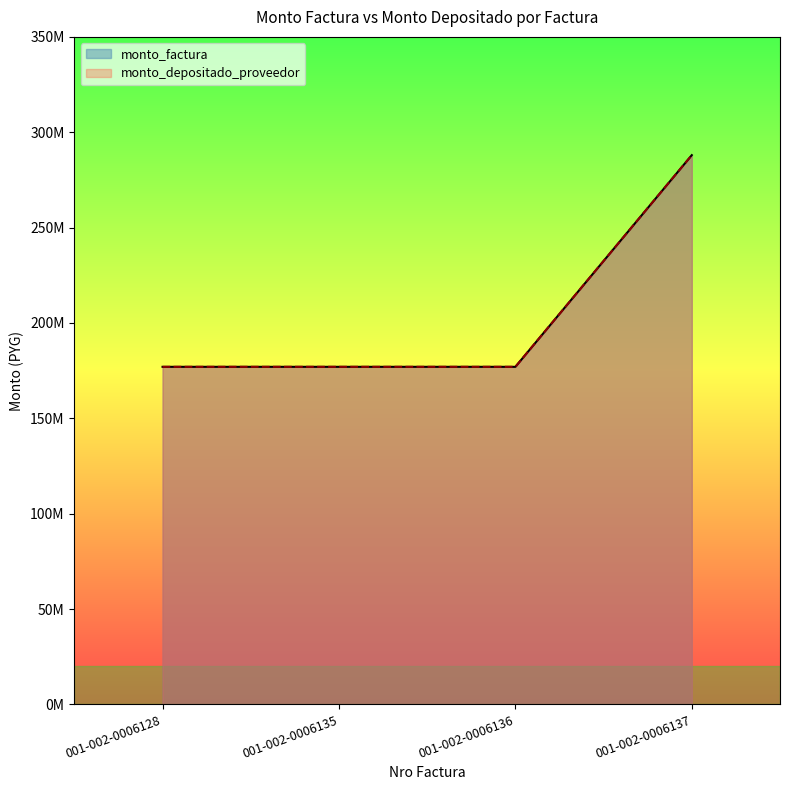

Is the value of monto_factura at 001-002-0006136 greater than the value of monto_depositado_proveedor at 001-002-0006135?

No